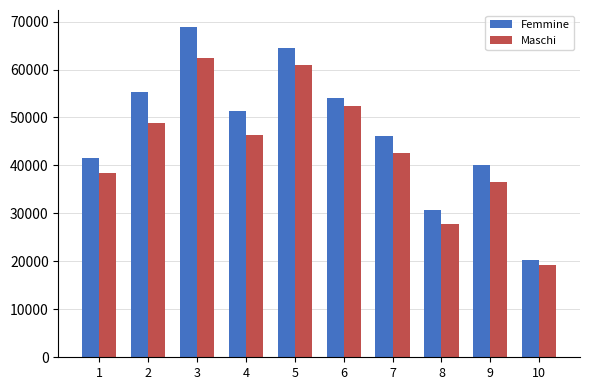

At which label is Femmine closest to 44617?

7